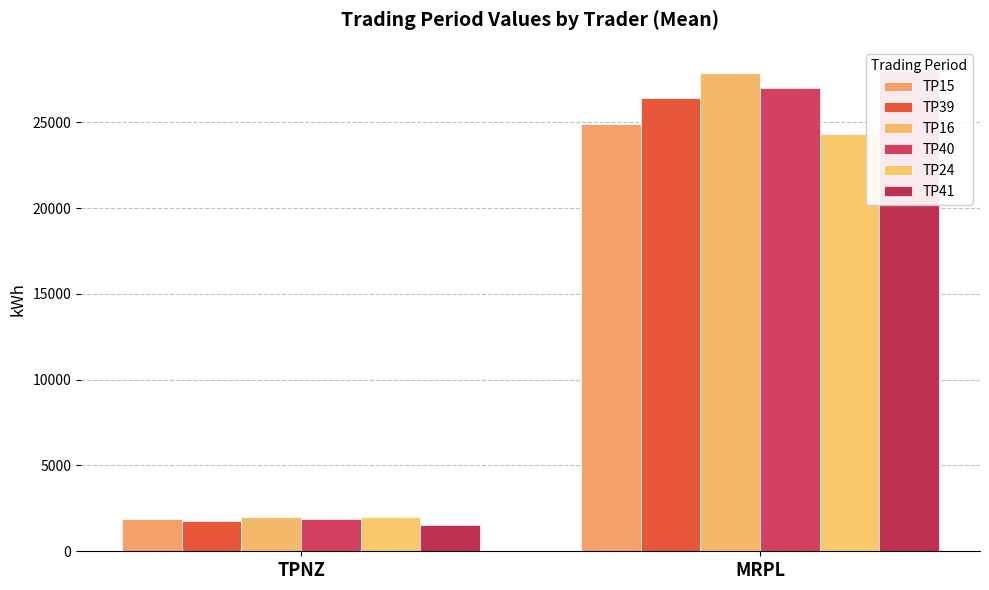

What is the difference between the maximum and minimum values in the TP40 series?

25127